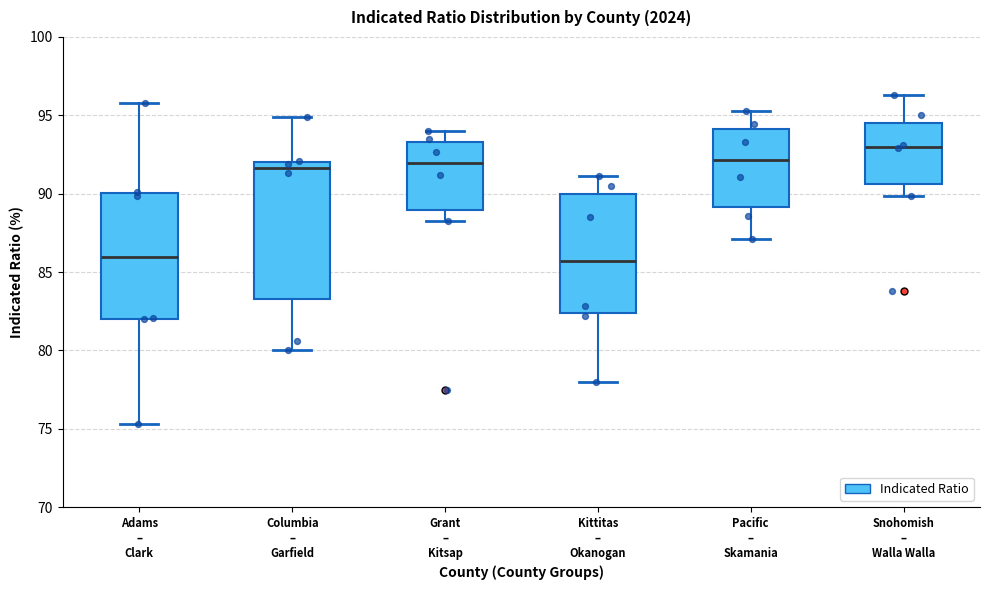

Reading left to right, transcribe this box plot: for each box, give where its median line is, the range the box spans, and where its two whiskers end, as read against the y-axis. The values are not printed on the chart, so give them approximately, as read against the axis.

Adams – Clark: median 86.0, box 82.0 to 90.0, whiskers 75.5 to 96.0
Columbia – Garfield: median 91.5, box 83.5 to 92.0, whiskers 80.0 to 95.0
Grant – Kitsap: median 92.0, box 89.0 to 93.5, whiskers 88.0 to 94.0
Kittitas – Okanogan: median 85.5, box 82.5 to 90.0, whiskers 78.0 to 91.0
Pacific – Skamania: median 92.0, box 89.0 to 94.0, whiskers 87.0 to 95.5
Snohomish – Walla Walla: median 93.0, box 90.5 to 94.5, whiskers 90.0 to 96.5